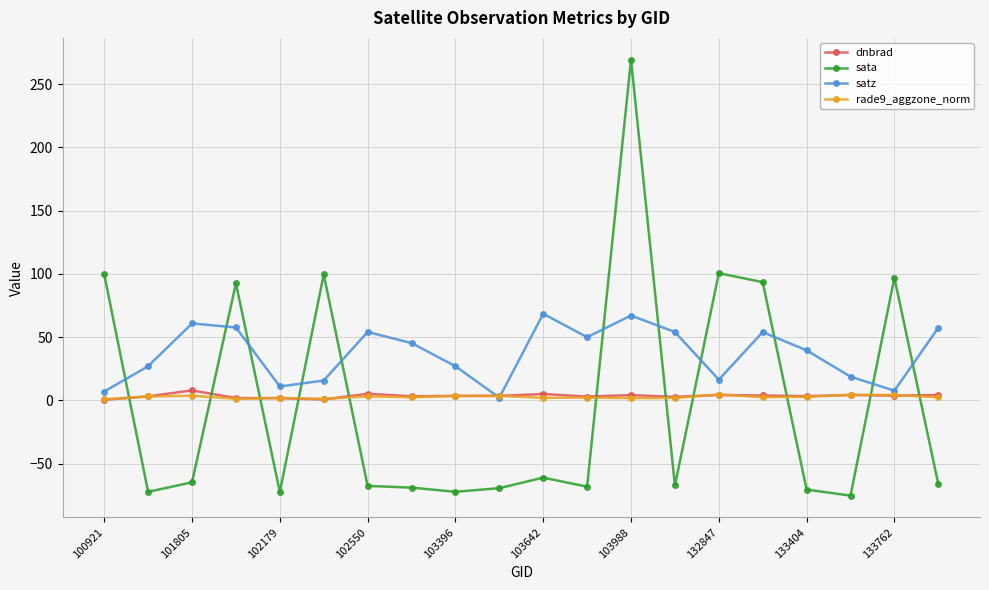

Which series has the largest total across all categories?

satz